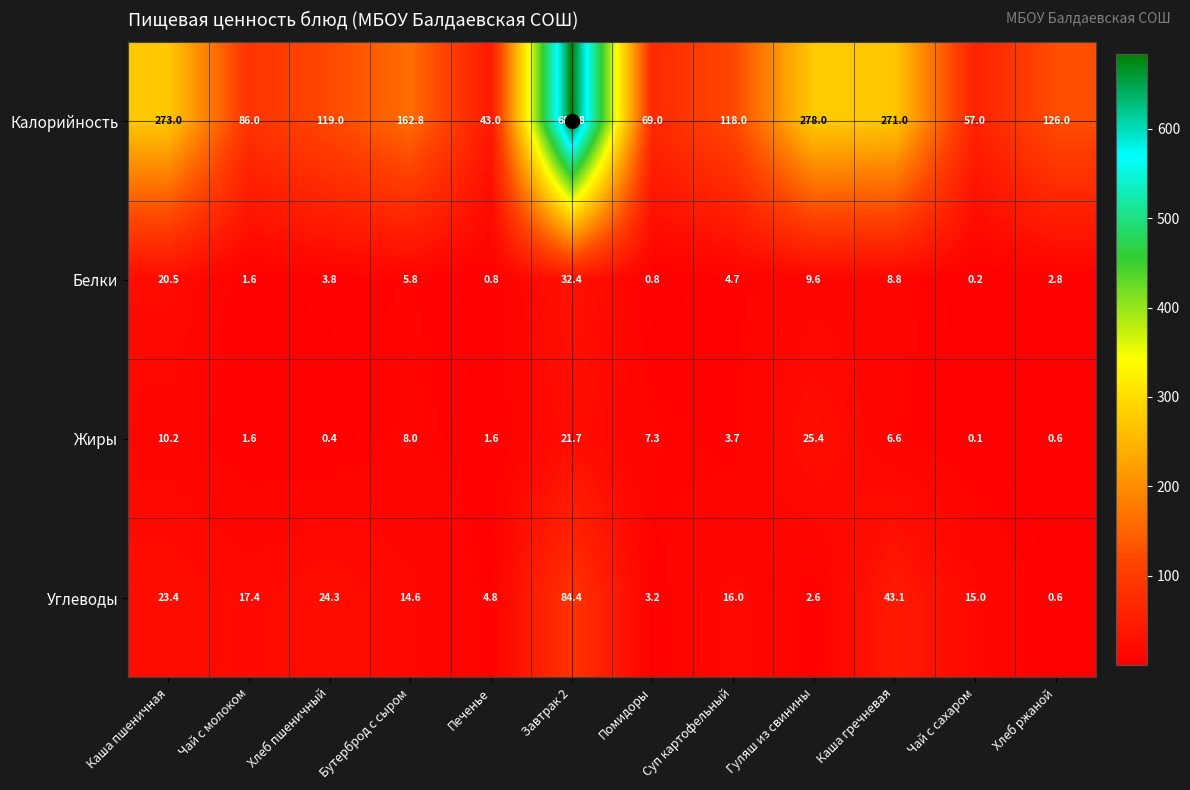

At which category is the sum across all series the highest?

Завтрак 2